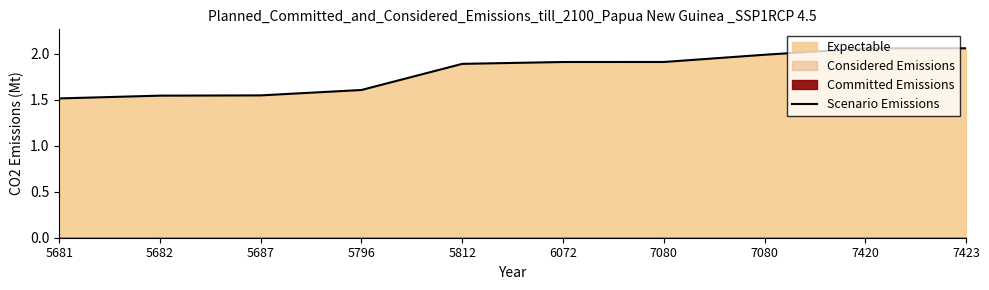

What is the difference between the second highest and minimum values?

5453